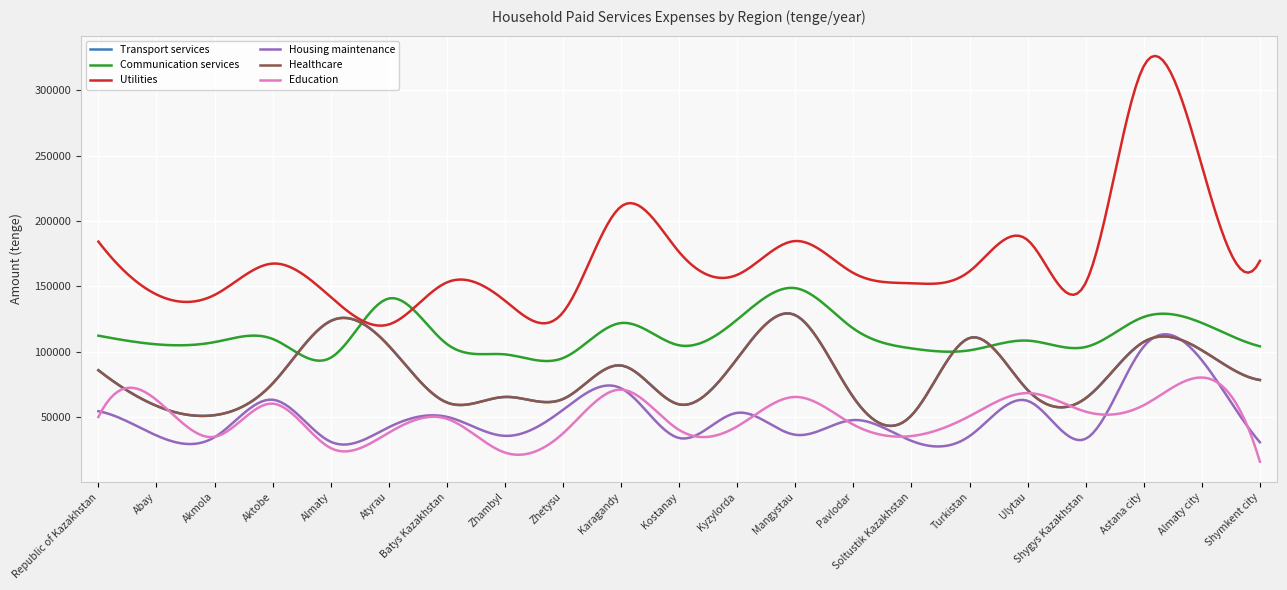

Is this an area chart (filled region under the line)?

No